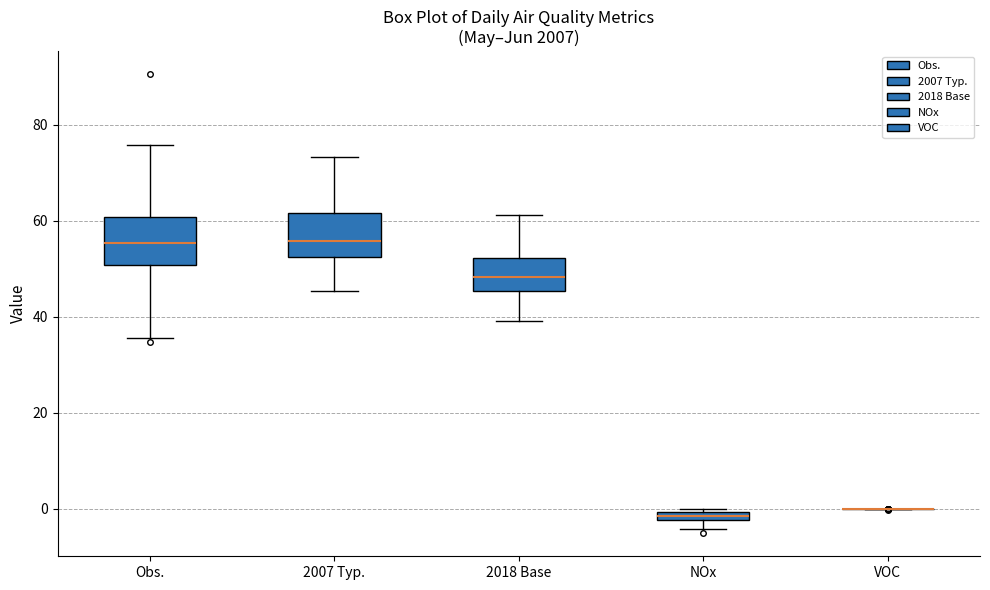

Where does the upper whisker of the box for 2018 Base end on the y-axis? The values are not printed on the chart, so give them approximately, as read against the axis.

62